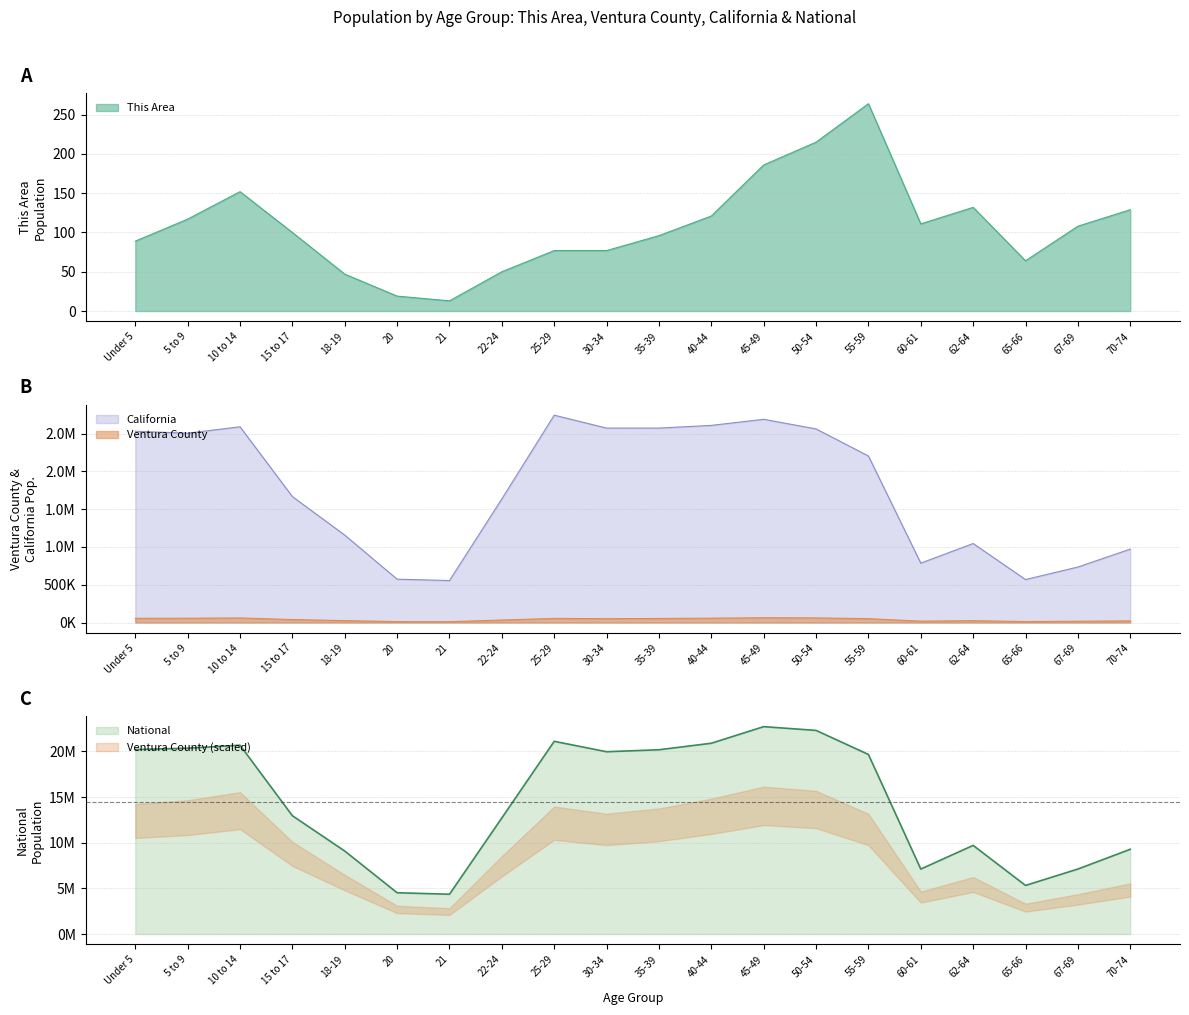

At which category does This Area reach its first local valley?

21